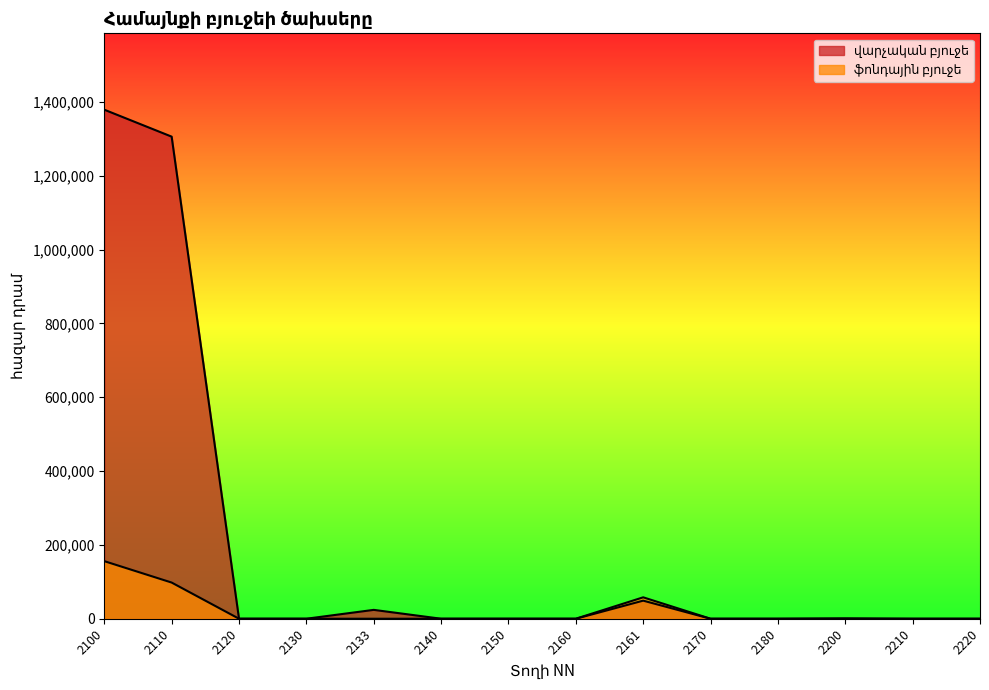

Reading left to right, what are all the values shown in this chart?

վարչական բյուջե: 1379000	1306000	0	0	24000	0	0	0	49000	0	0	1000	0	0
ֆոնդային բյուջե: 156000	98000	0	0	0	0	0	0	58000	0	0	0	0	0